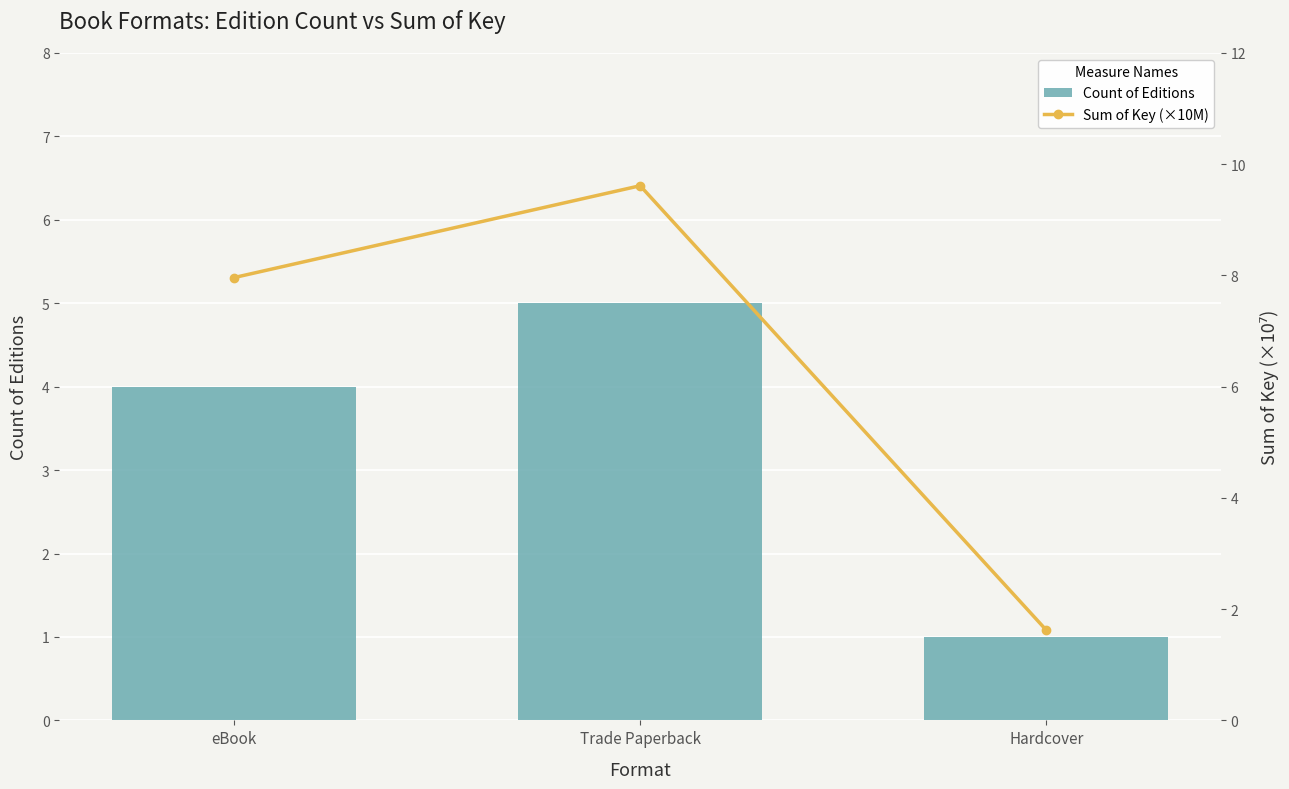

True or false: Sum of Key (×10M) has a value of 14.0 at Trade Paperback.

False